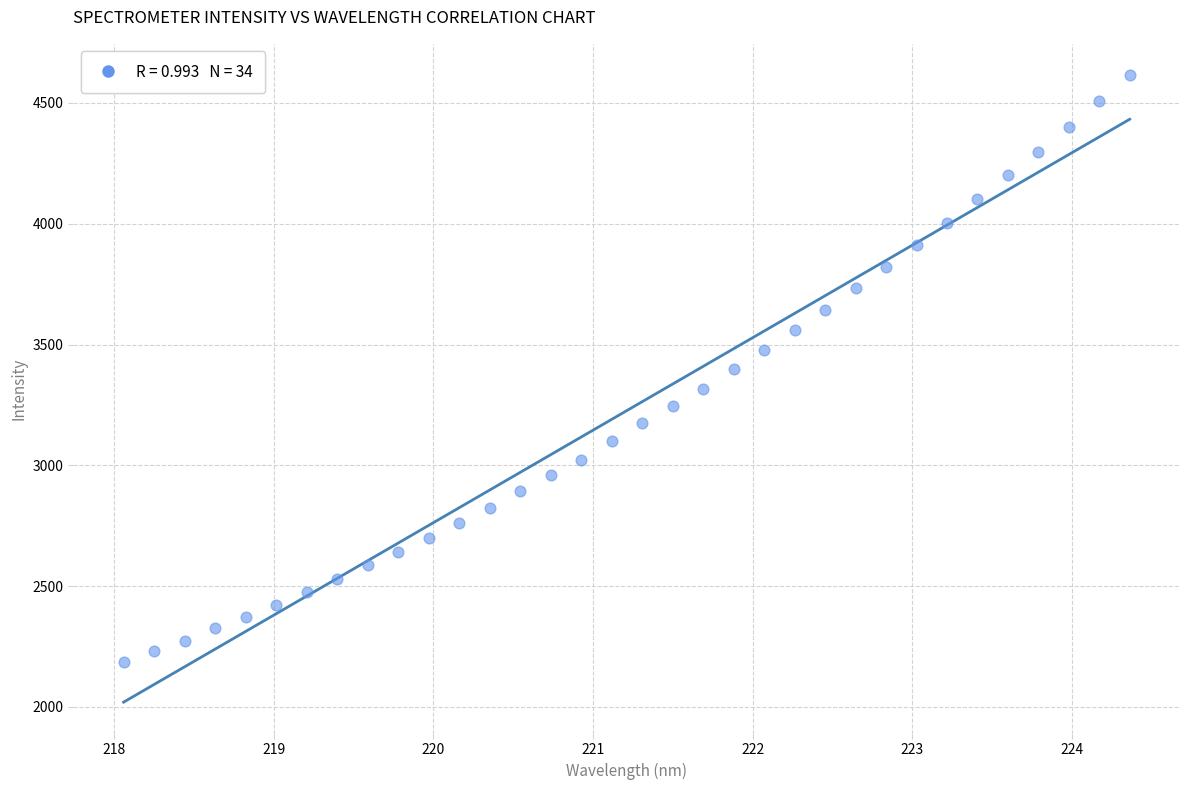

What is the range of X values (max minus min)?

6.3